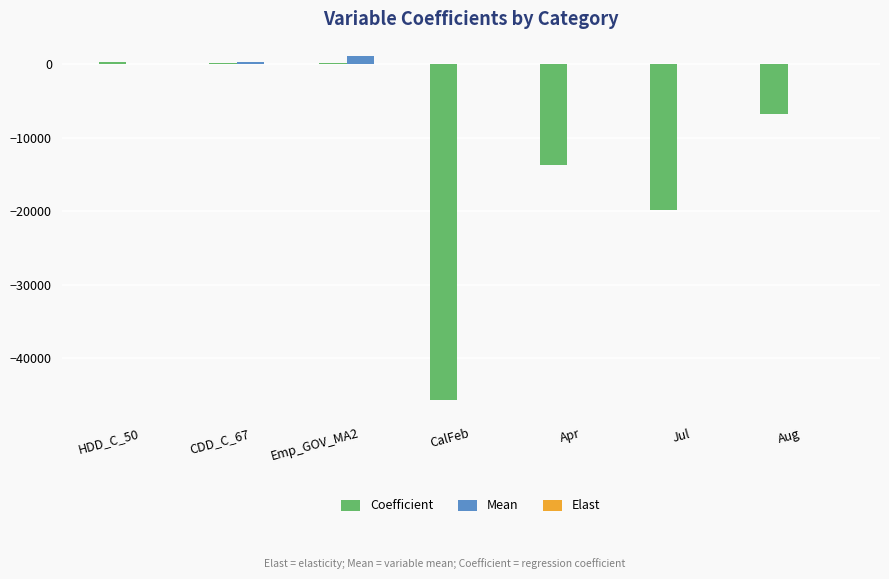

Are the bars horizontal?

No